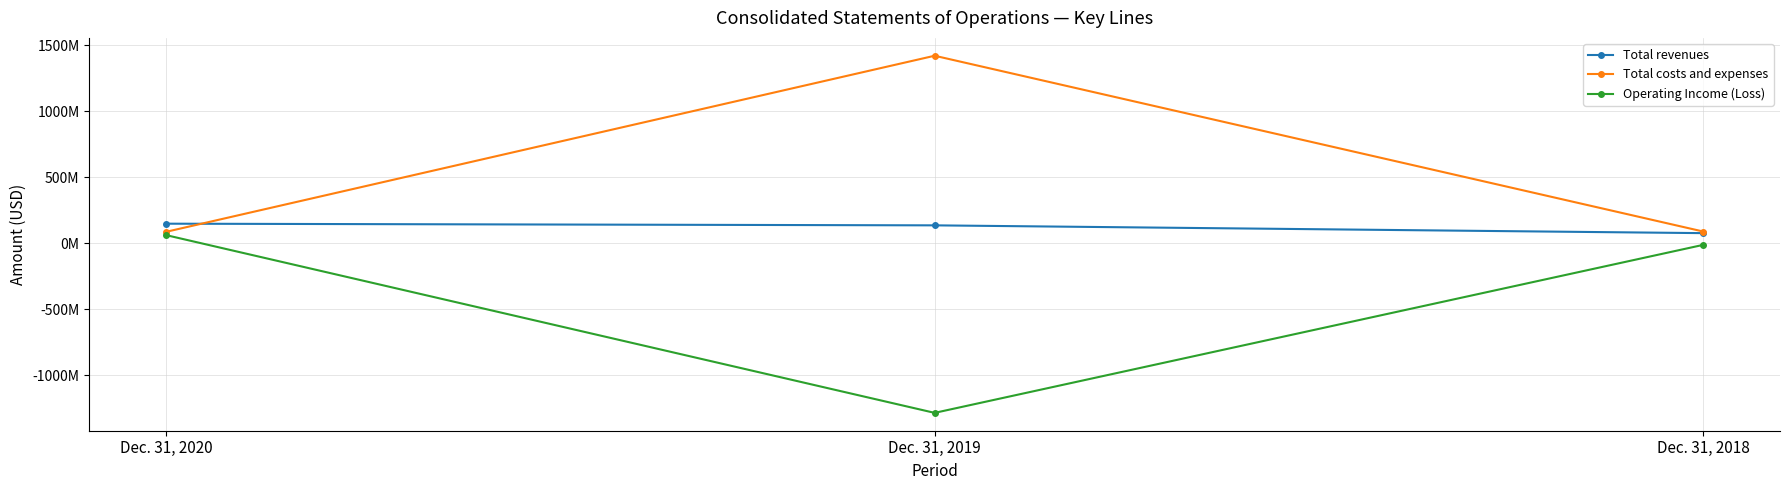

What are all the series names shown in the legend?

Total revenues, Total costs and expenses, Operating Income (Loss)